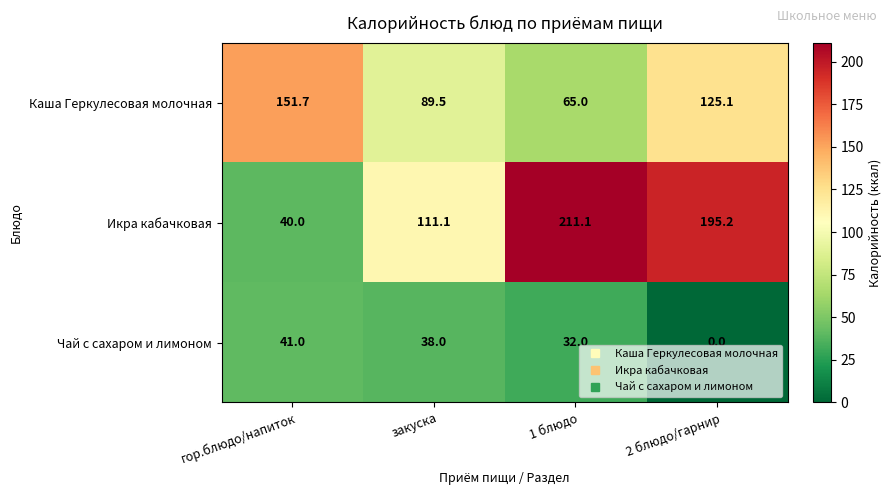

At which label does Каша Геркулесовая молочная first exceed 125?

гор.блюдо/напиток